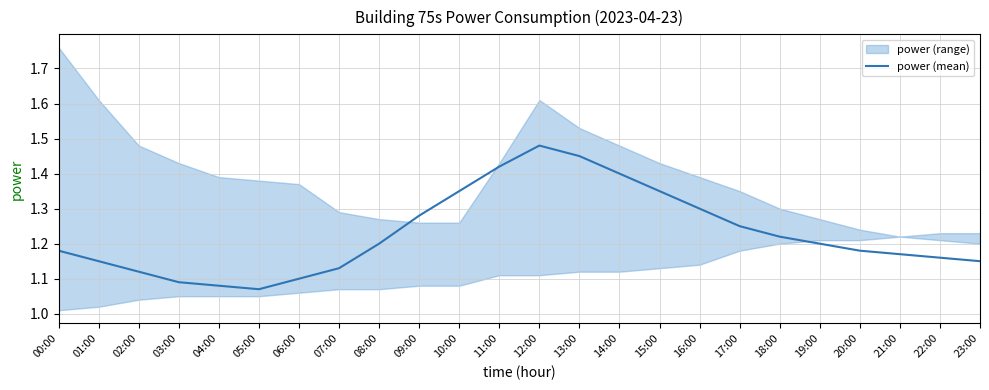

What is the maximum value shown in the chart?

1.5